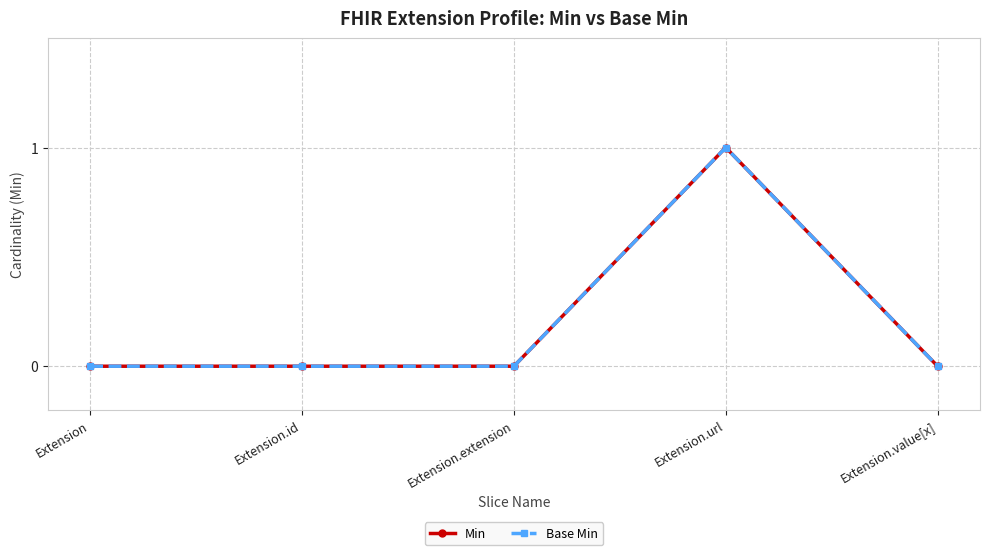

Reading left to right, transcribe all the data shown in this chart.

Min: Extension=0	Extension.id=0	Extension.extension=0	Extension.url=1	Extension.value[x]=0
Base Min: Extension=0	Extension.id=0	Extension.extension=0	Extension.url=1	Extension.value[x]=0